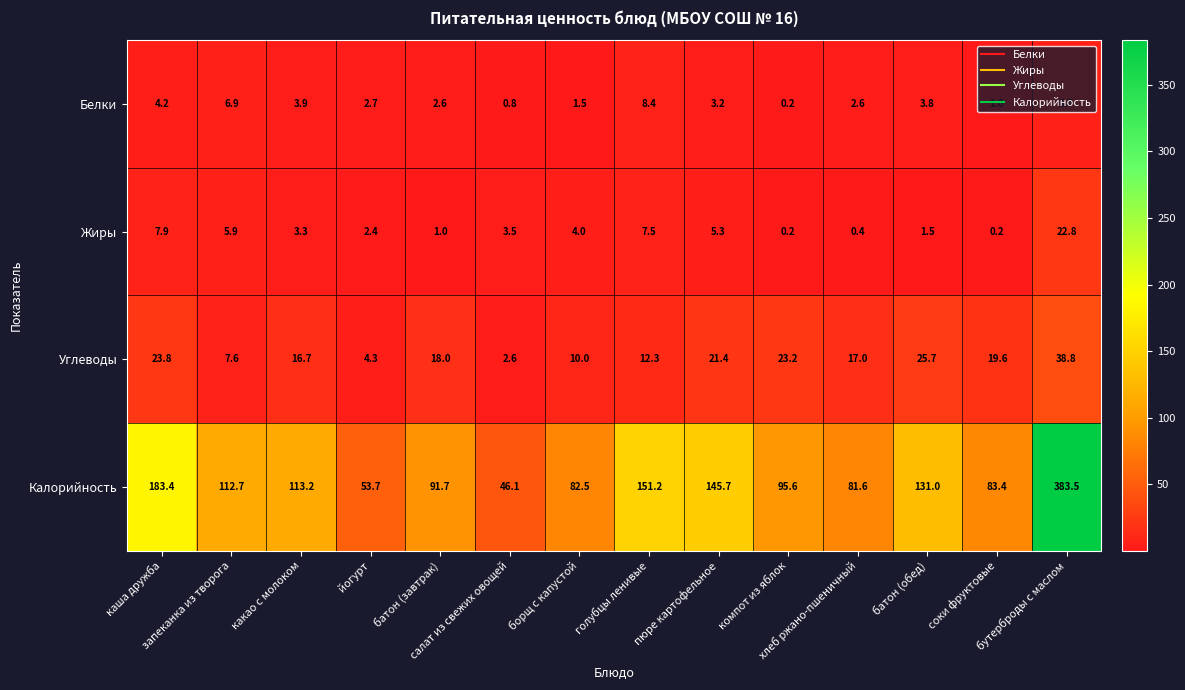

Which series has the largest total across all categories?

Калорийность